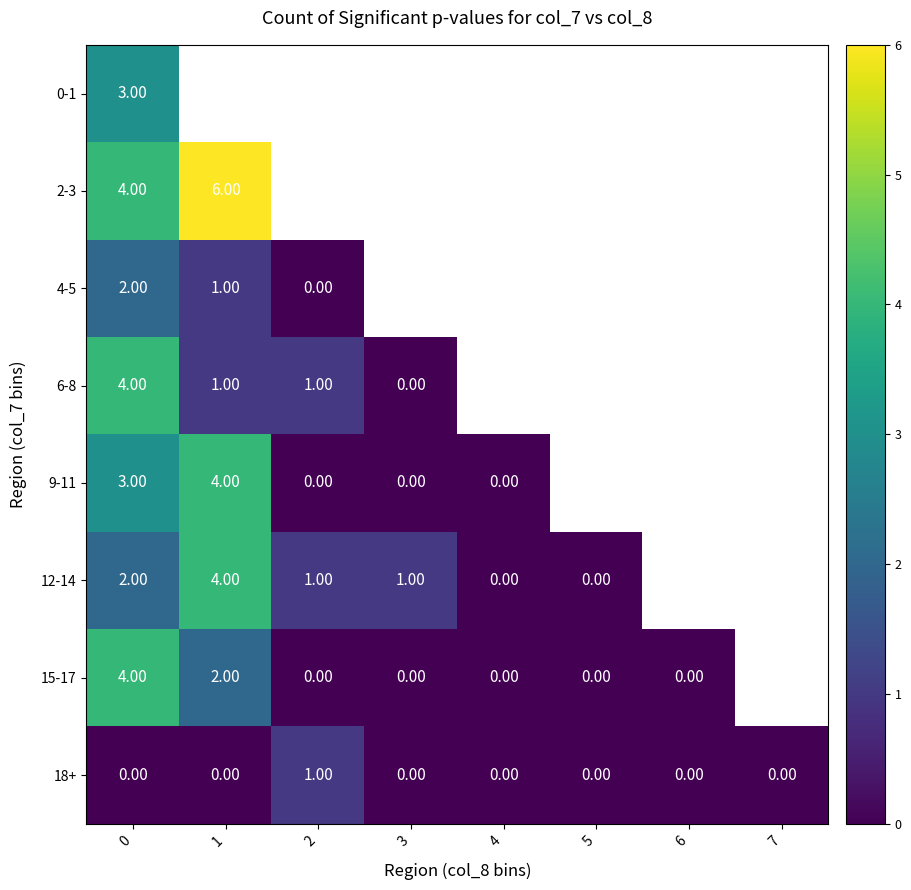

The value of 4-5 at 2 is 1.3. True or false?

False